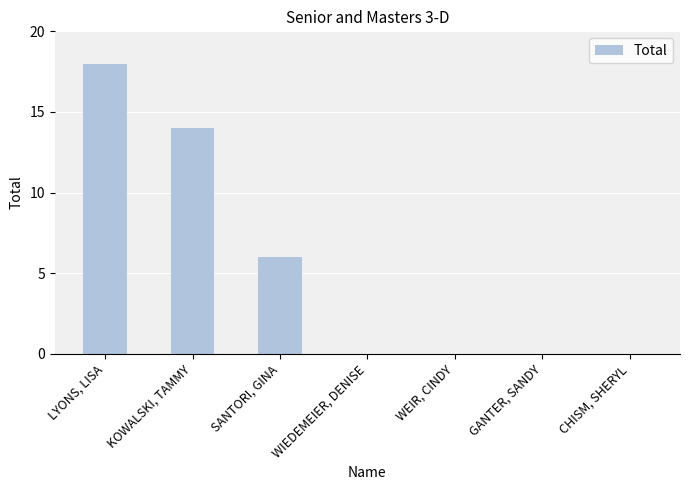

What is the change in value from SANTORI, GINA to WEIR, CINDY?

-6